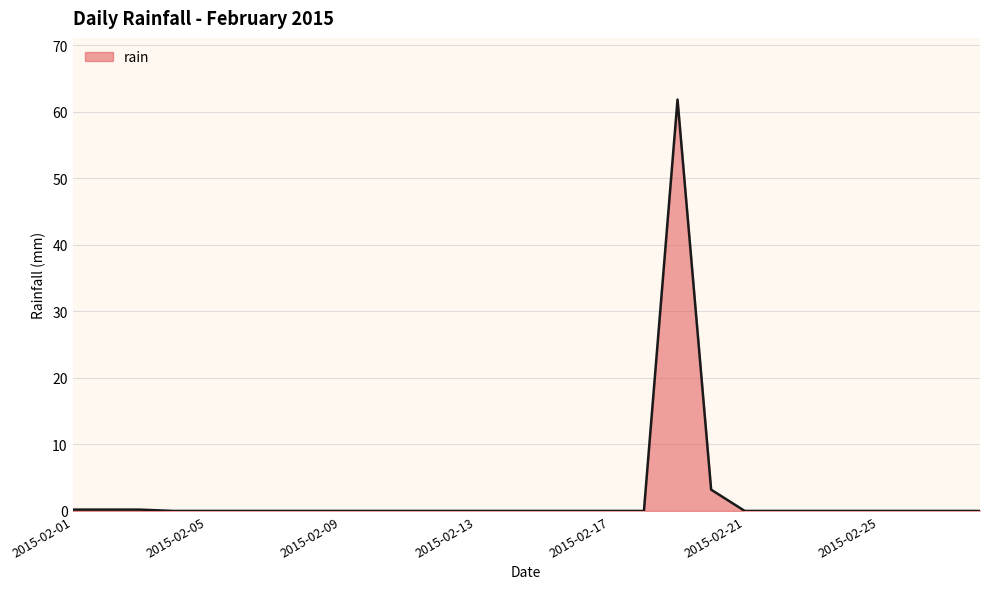

What is the greatest value displayed?

61.8